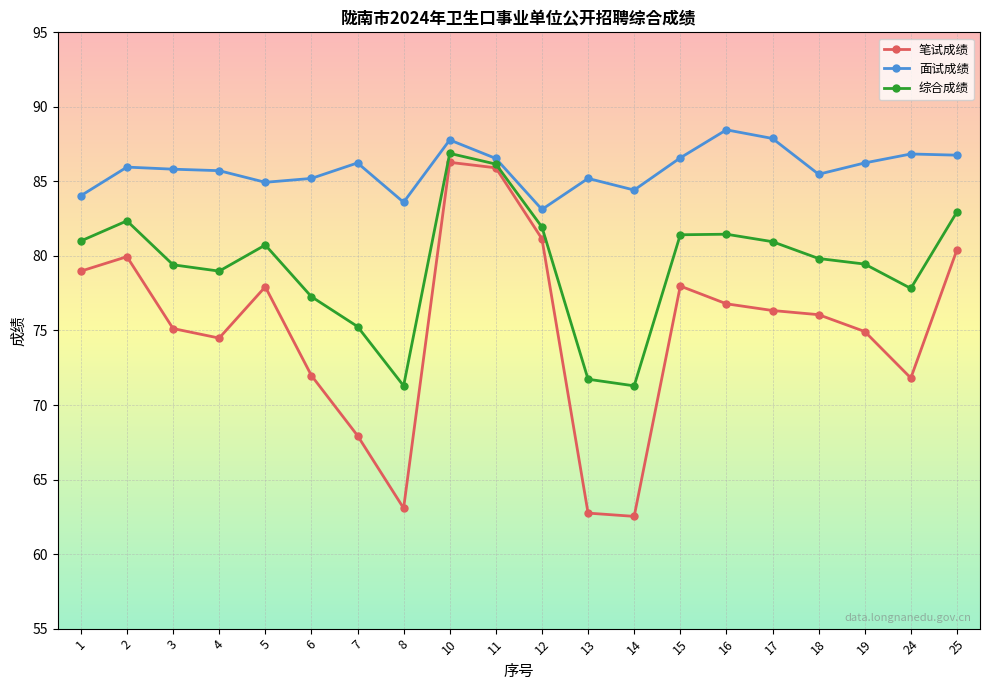

How many interior local peaks does the 综合成绩 series have?

4